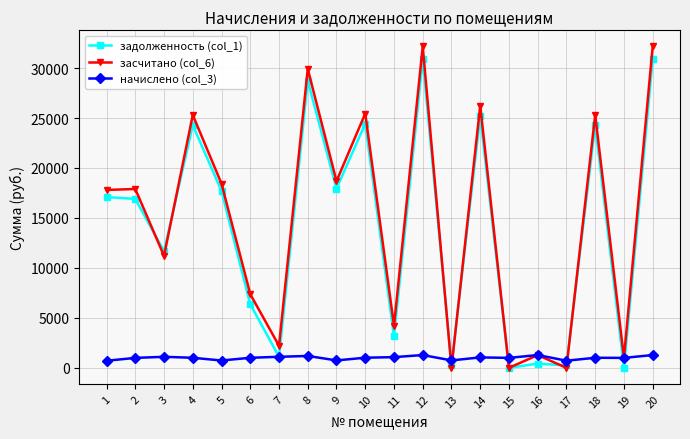

The value of задолженность (col_1) at 18 is 24297.4. True or false?

True